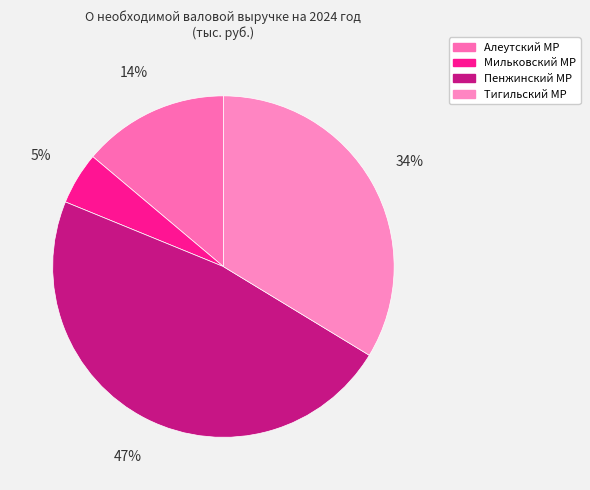

What percentage is the Алеутский МР slice, to the nearest percent?

14%